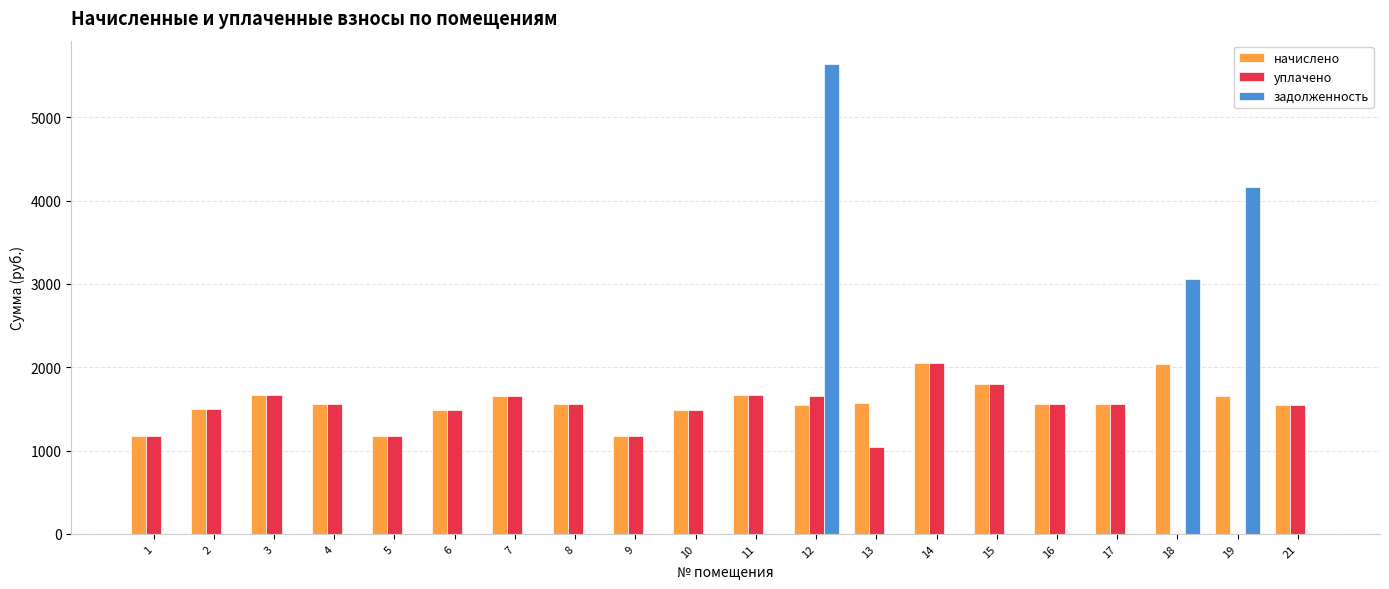

What is the sum of all начислено values?

31431.8